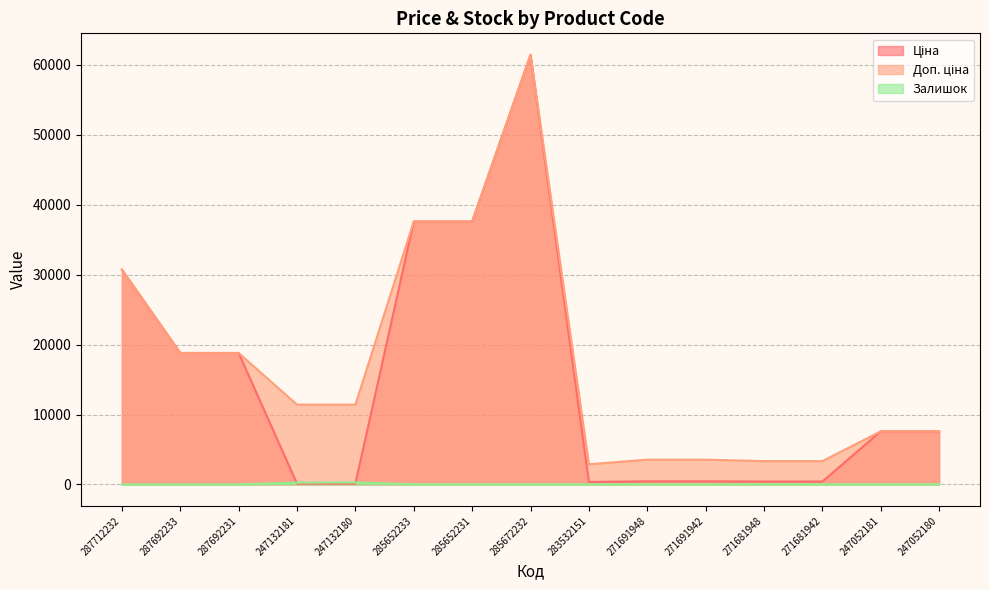

Reading left to right, transcribe all the data shown in this chart.

Ціна: 30717.1	18796.8	18796.8	114.1	114.1	37593.6	37593.6	61434.3	359.9	443.1	443.1	416.6	416.6	7596.5	7596.5
Доп. ціна: 30717.1	18796.8	18796.8	11410.0	11410.0	37593.6	37593.6	61434.3	2878.8	3545.0	3545.0	3332.5	3332.5	7596.5	7596.5
Залишок: 0.0	0.0	0.0	260.0	290.0	13.0	23.0	16.0	15.0	22.0	13.0	30.0	10.0	20.0	21.0